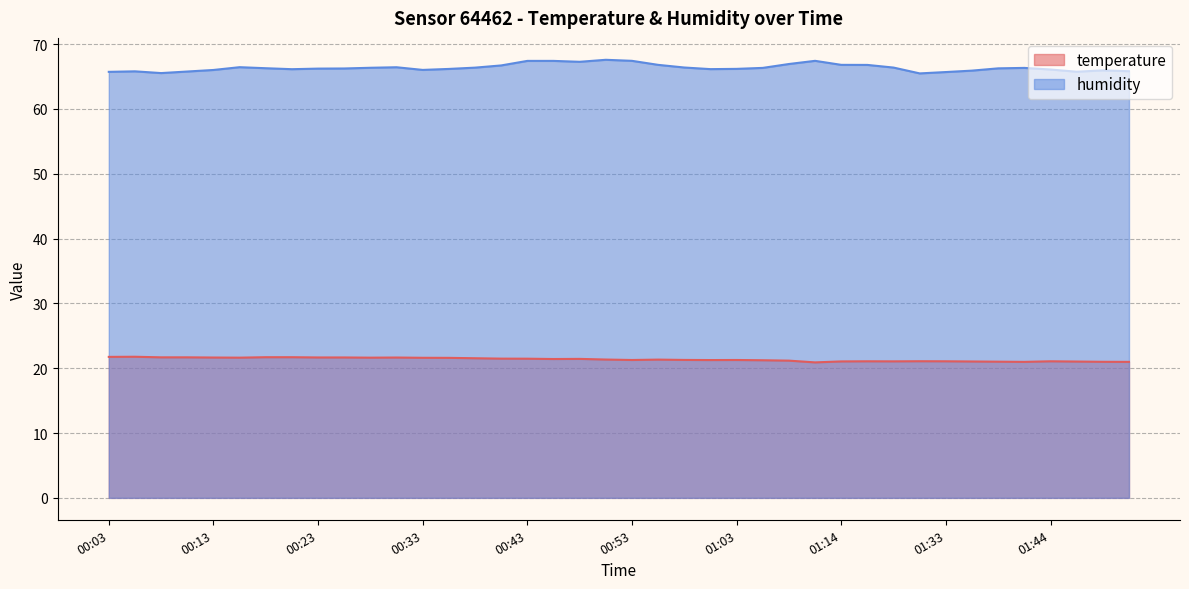

What is the minimum value for humidity?

65.5